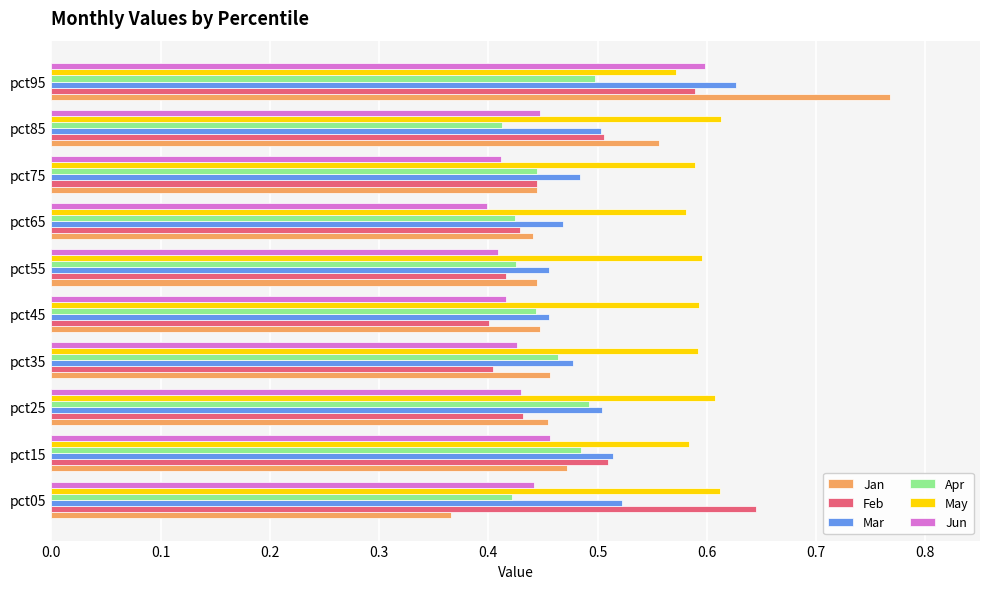

The value of May at pct65 is 0.9. True or false?

False